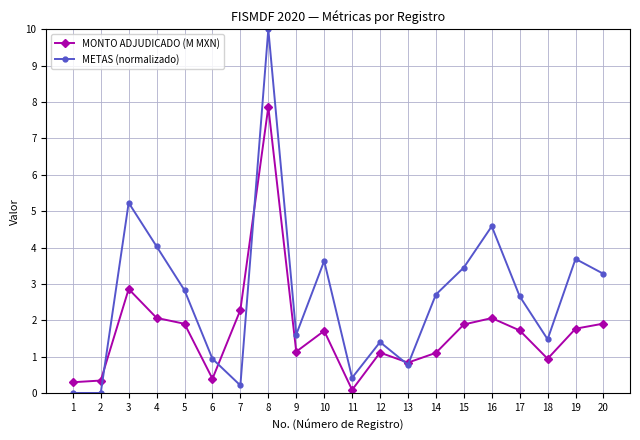

What is the greatest value displayed?

10.0